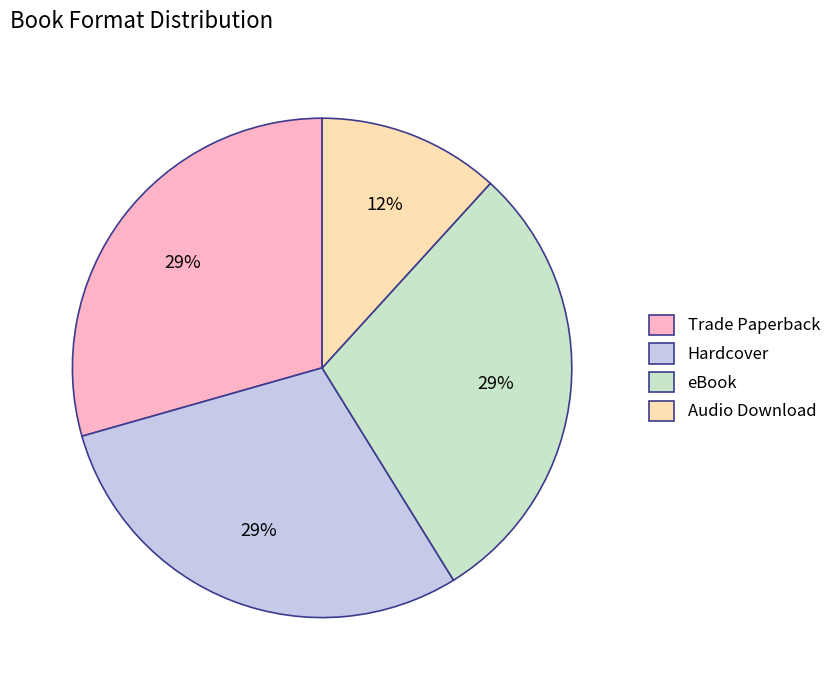

The Hardcover slice represents 29% of the pie. True or false?

True